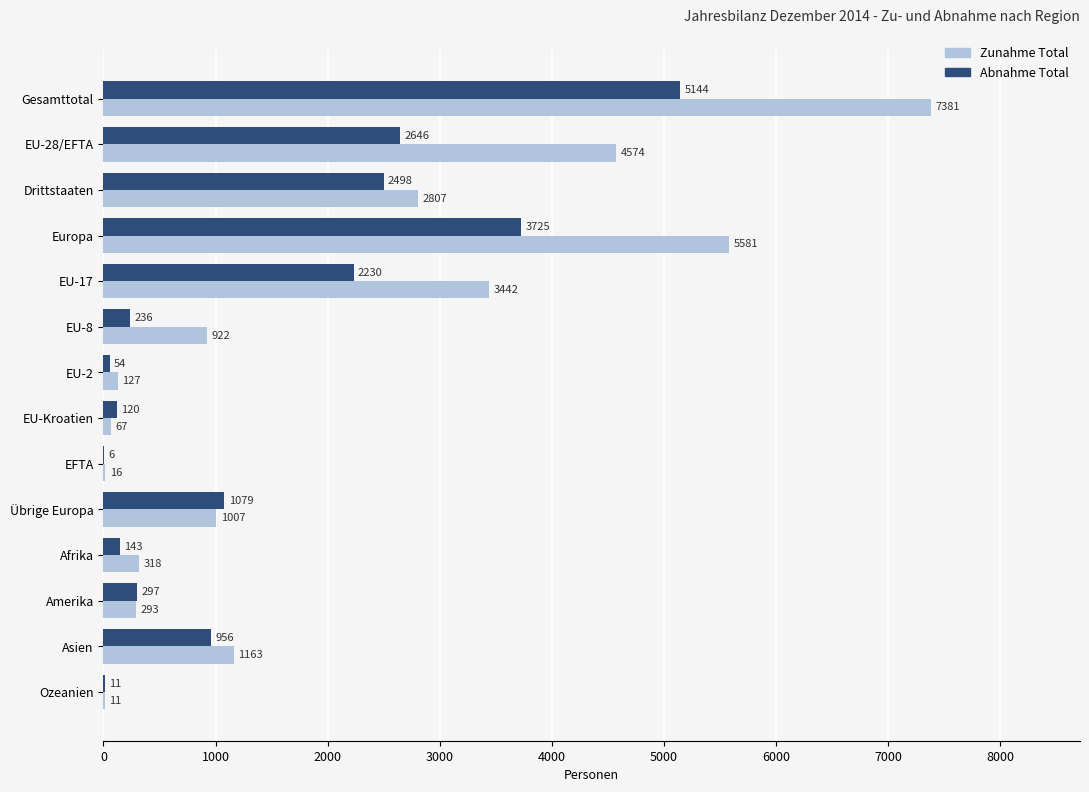

What is the approximate value of Abnahme Total at EU-28/EFTA, to the nearest 10?

2650